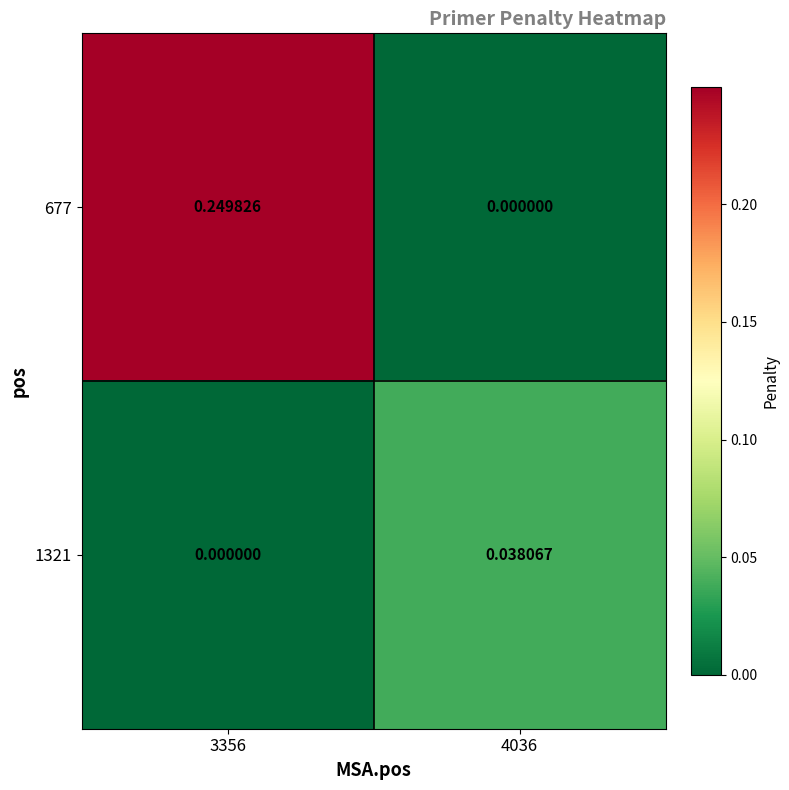

At how many categories does at least one series exceed 0?

2